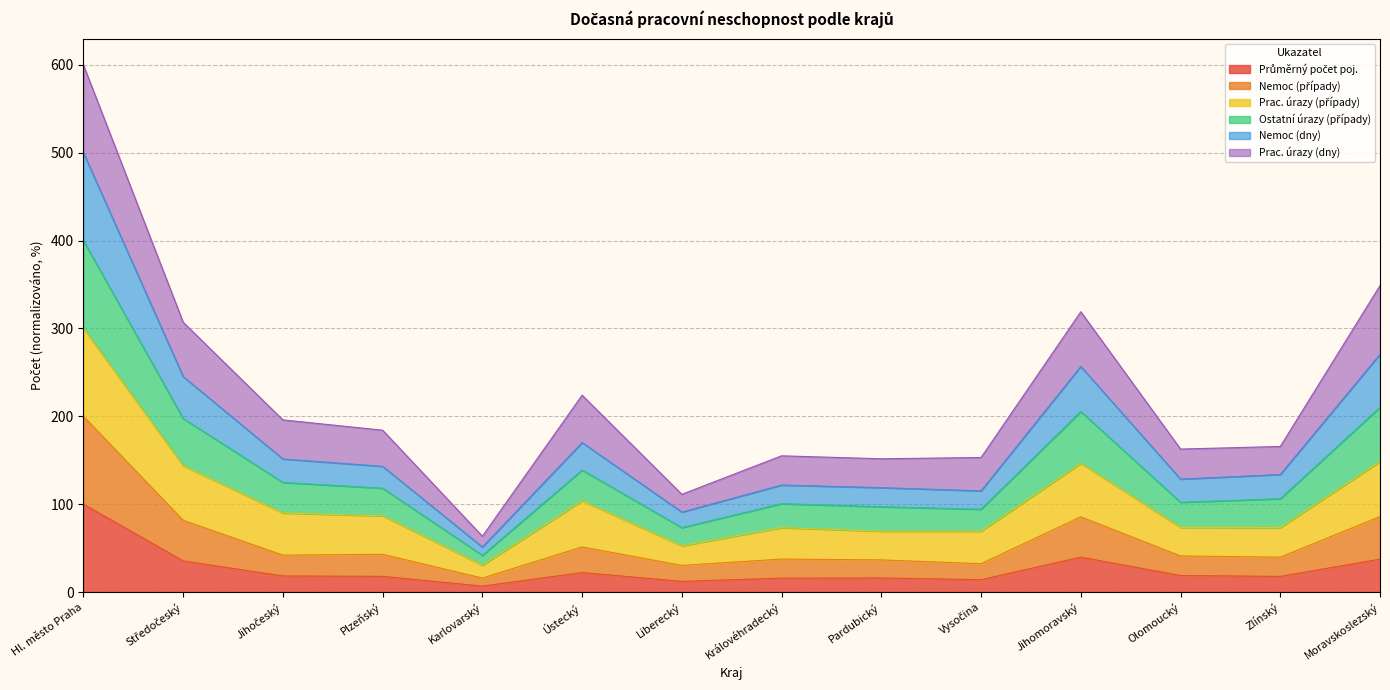

The Ostatní úrazy (případy) series shows 26.7 at Liberecký. True or false?

False